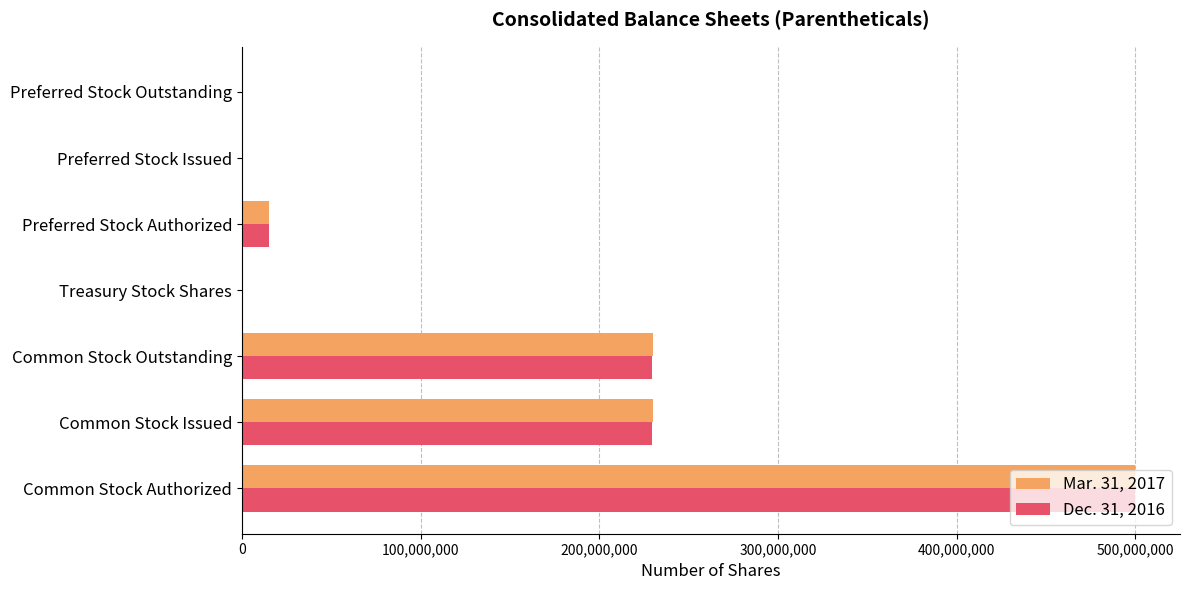

How many distinct data groups are displayed?

2